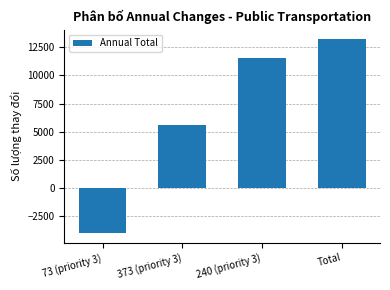

What is the sum of all values?

26399.0